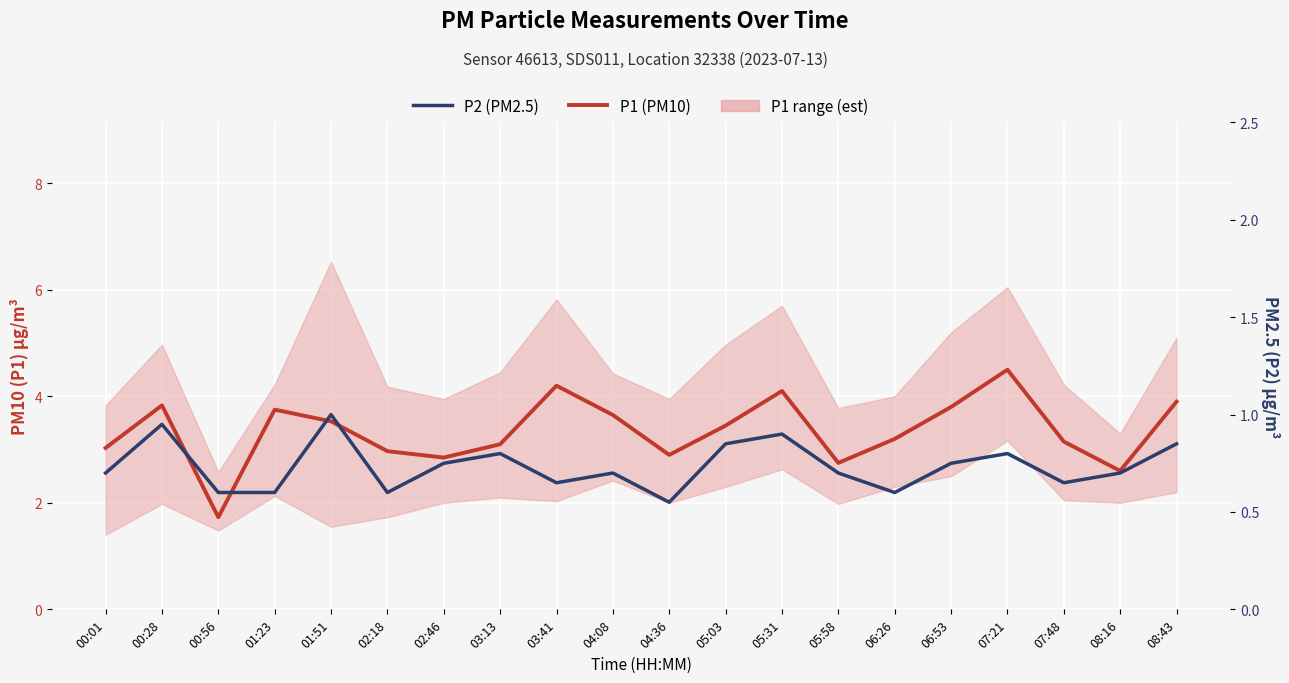

At which label is P2 (PM2.5) closest to 0?

04:36